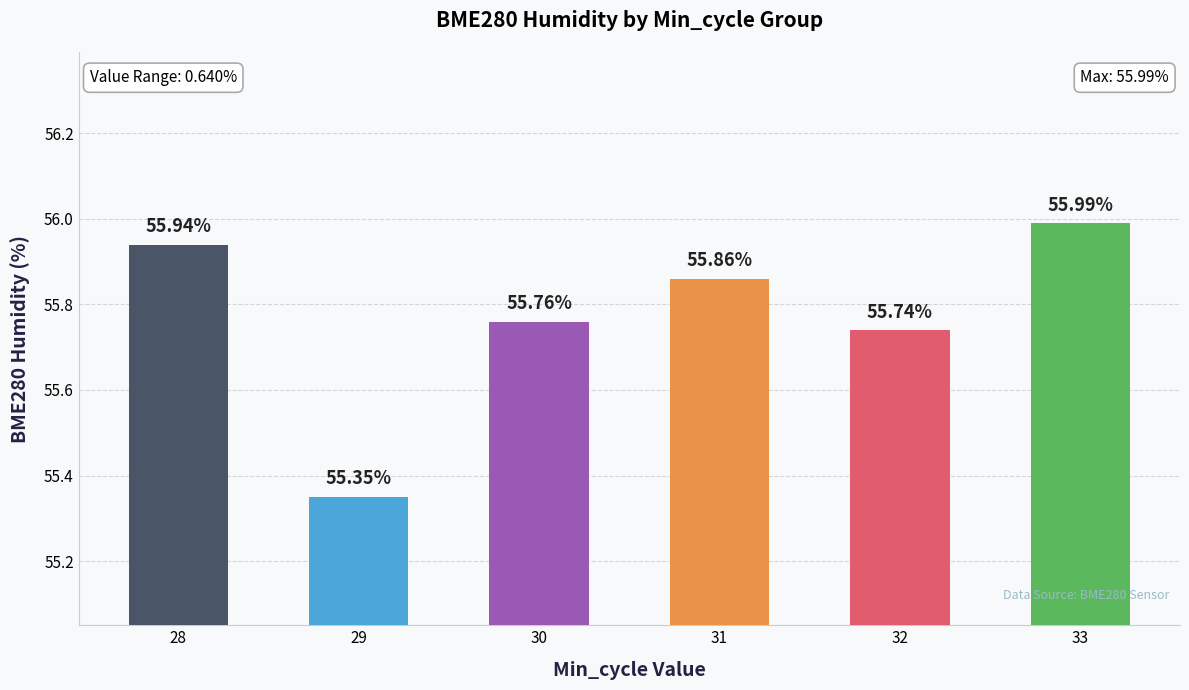

How many distinct data groups are displayed?

1